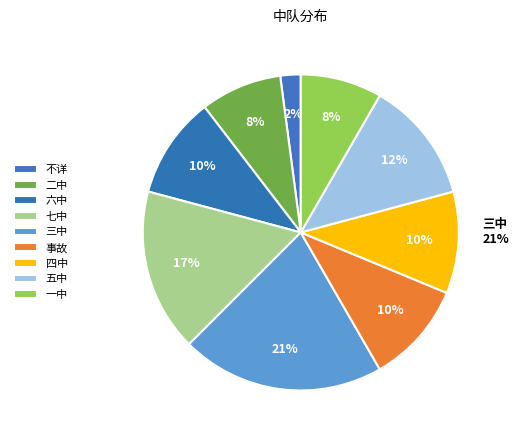

To the nearest percent, what percentage of the pie is 一中?

8%